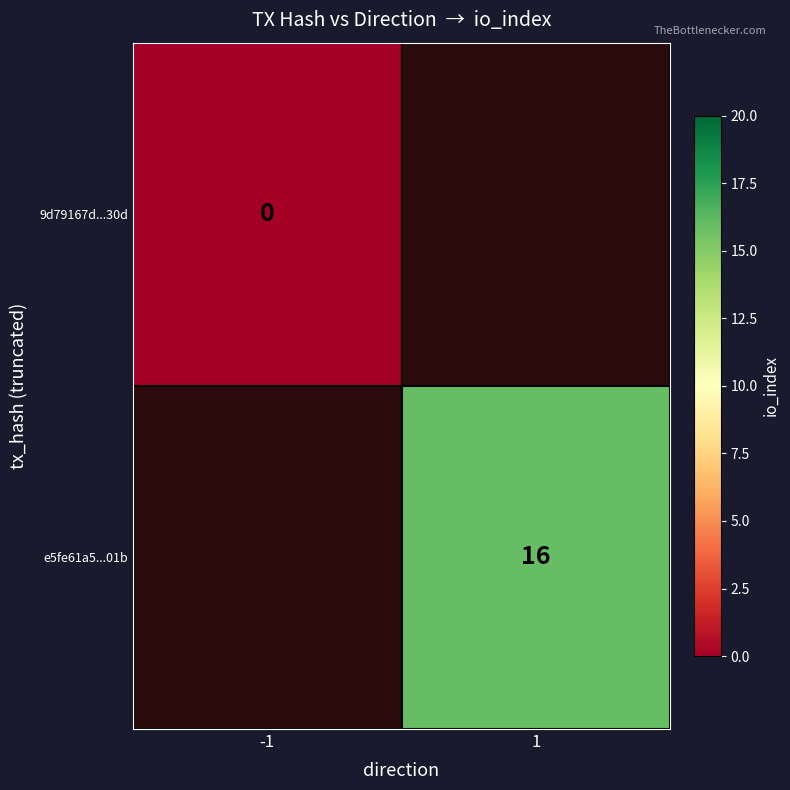

The value of e5fe61a5...01b at 1 is 21.7. True or false?

False